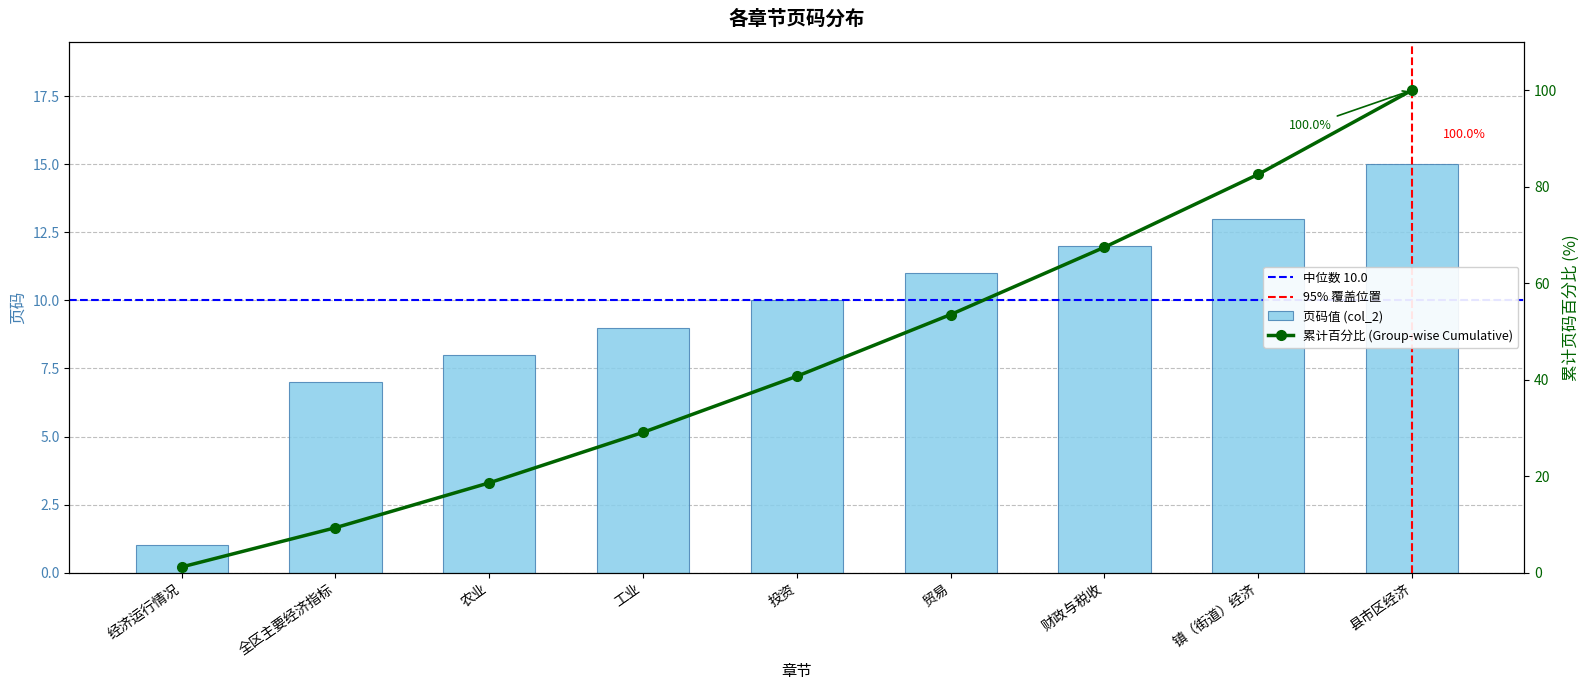

Are the bars grouped side by side (vs. stacked)?

No